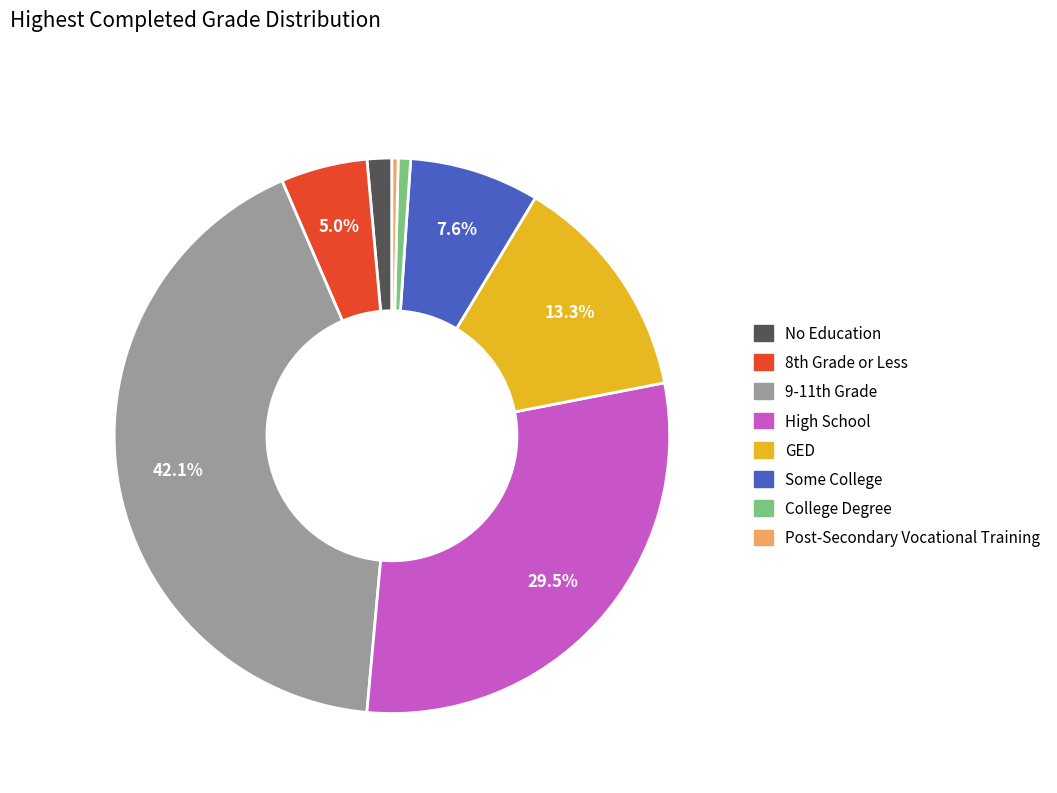

Which slice is the largest?

9-11th Grade